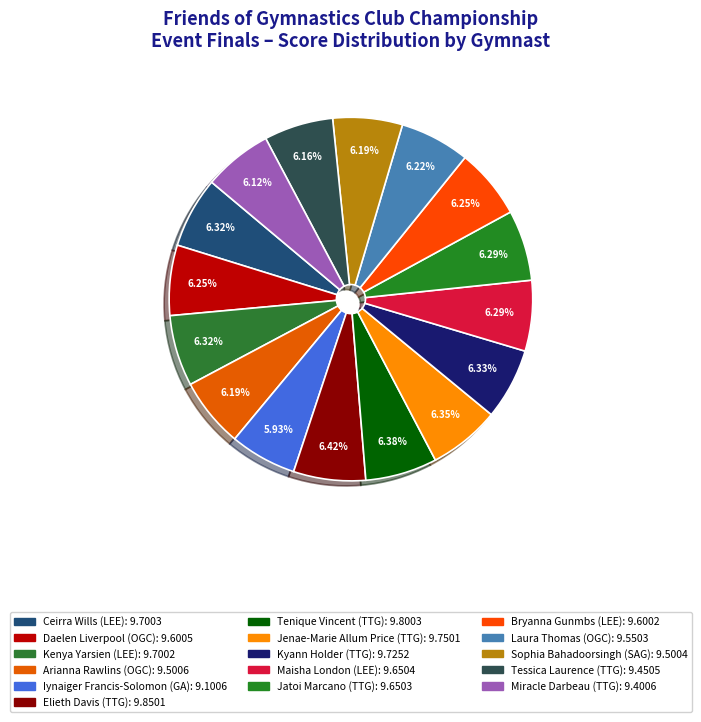

Is there any slice that represents more than half of the pie?

No